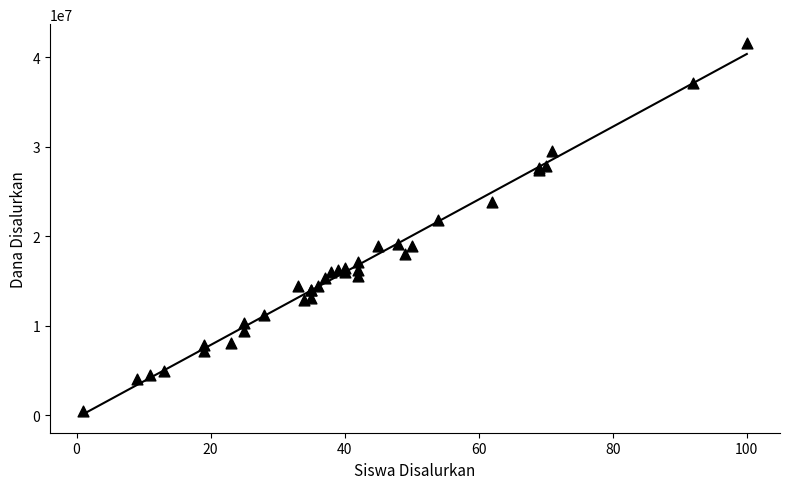

What Y value in the scatter plot is closest to 21037500?

21825000